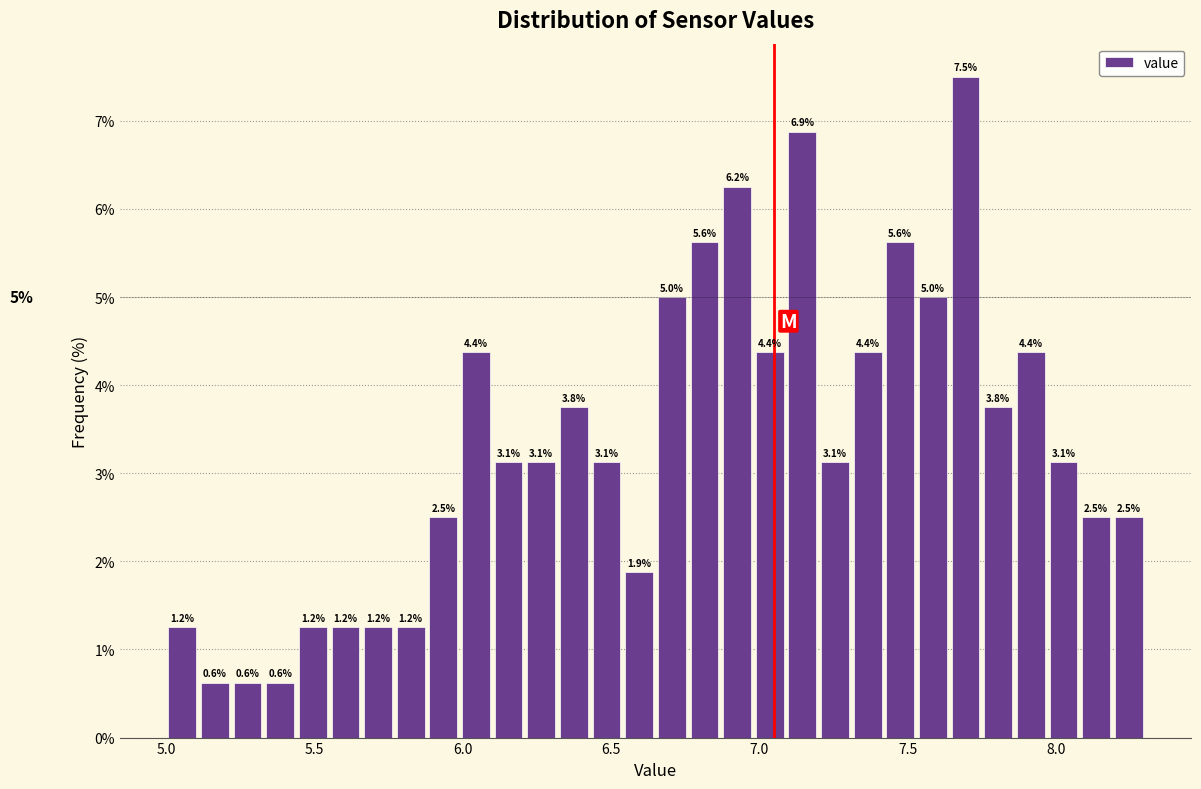

Read against the x-axis, roughly where is the centre of the tallest bar?

7.70